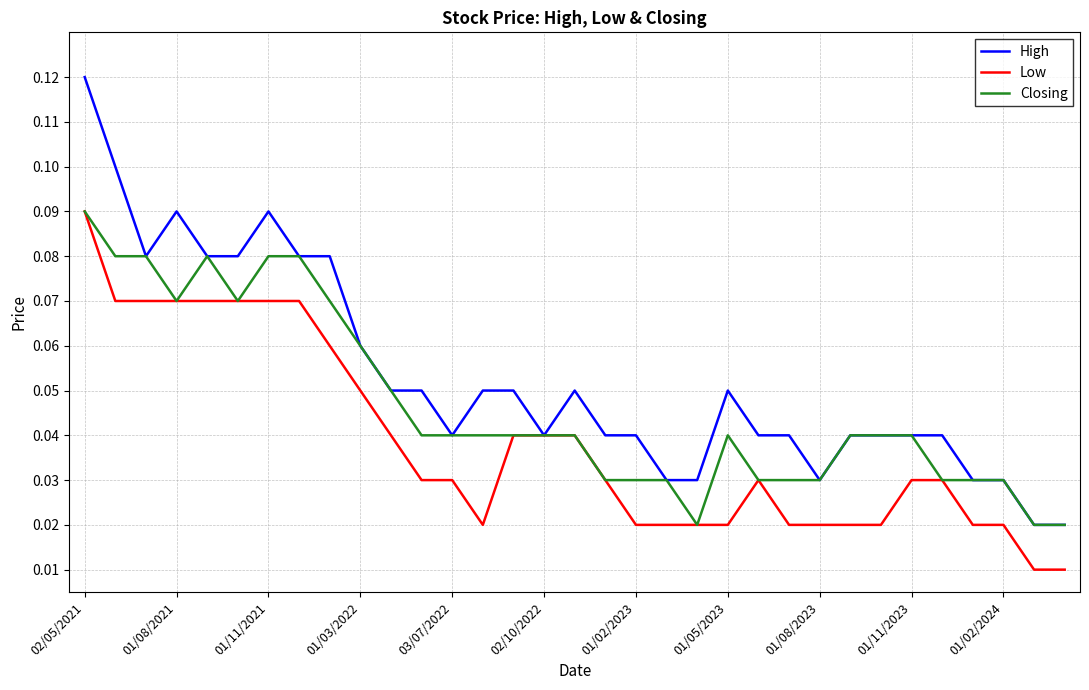

Rank the series by their average value, from highest to lowest.

High, Closing, Low